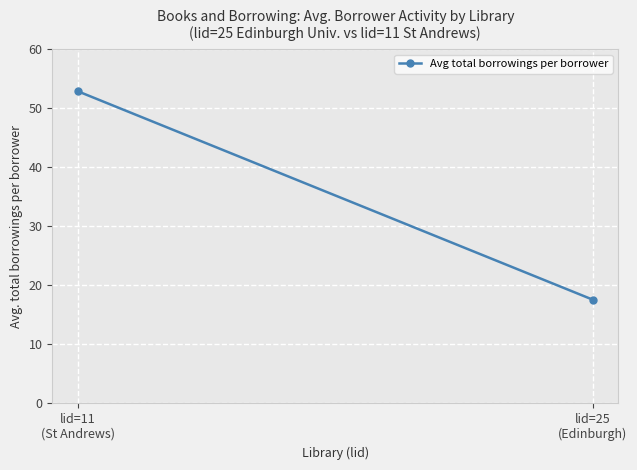

Is it true that the value at lid=11
(St Andrews) is 52.9?

True